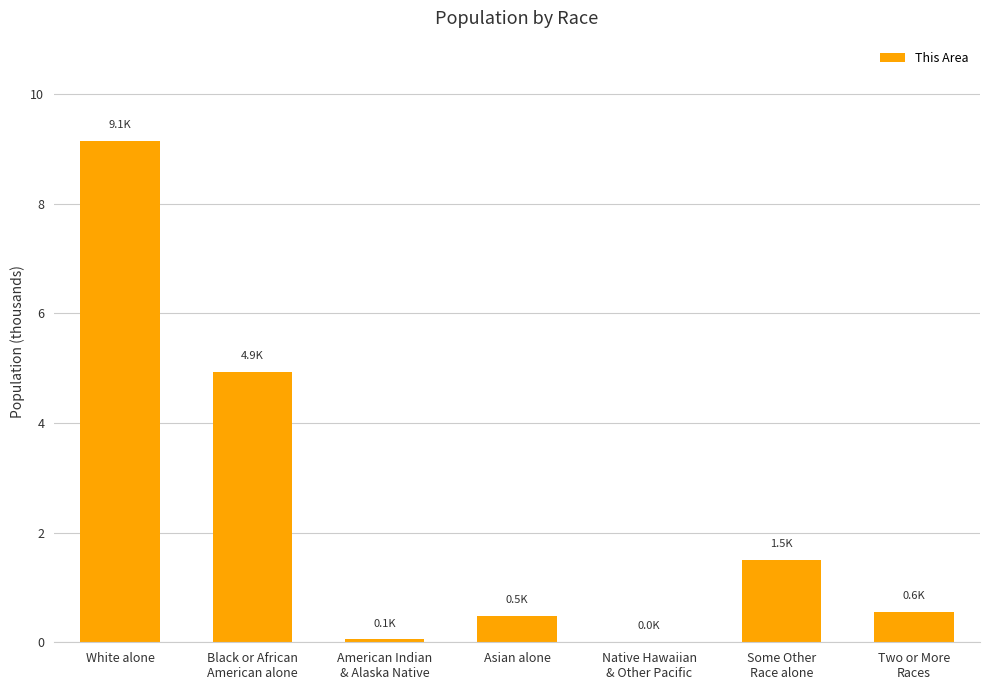

Read the value at White alone.

9.1